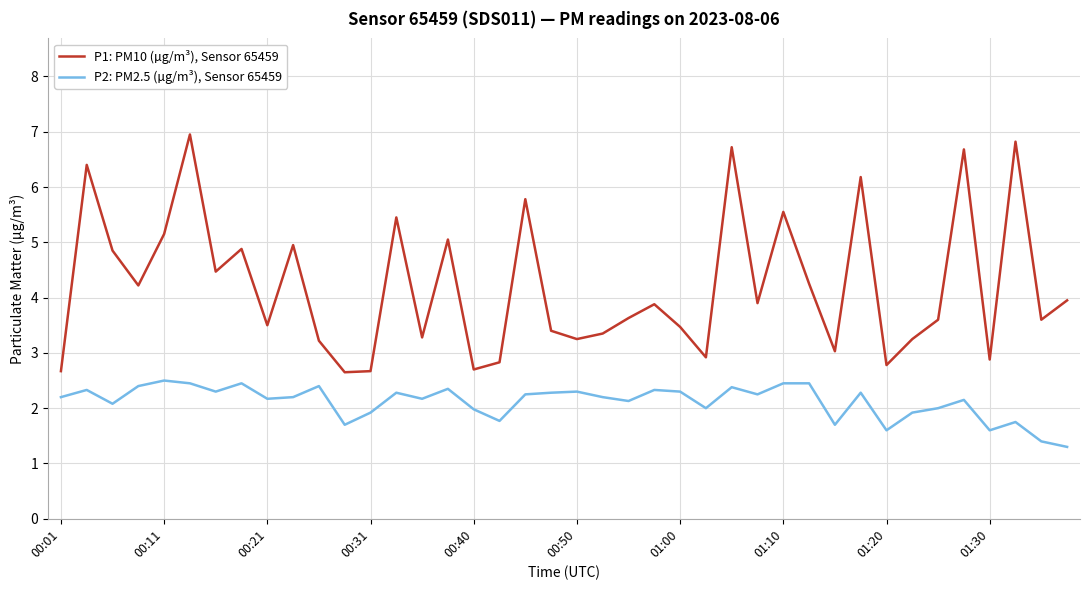

What are all the series names shown in the legend?

P1: PM10 (µg/m³), Sensor 65459, P2: PM2.5 (µg/m³), Sensor 65459